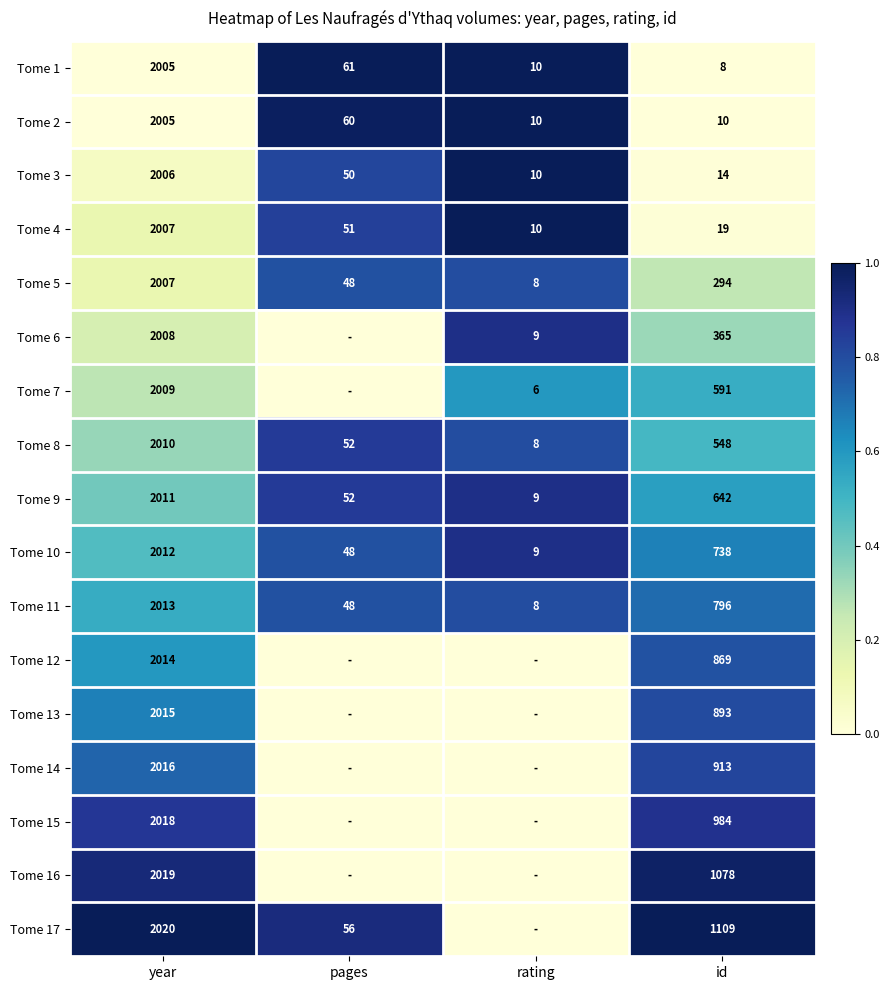

At which label is Tome 1 closest to 1006?

pages